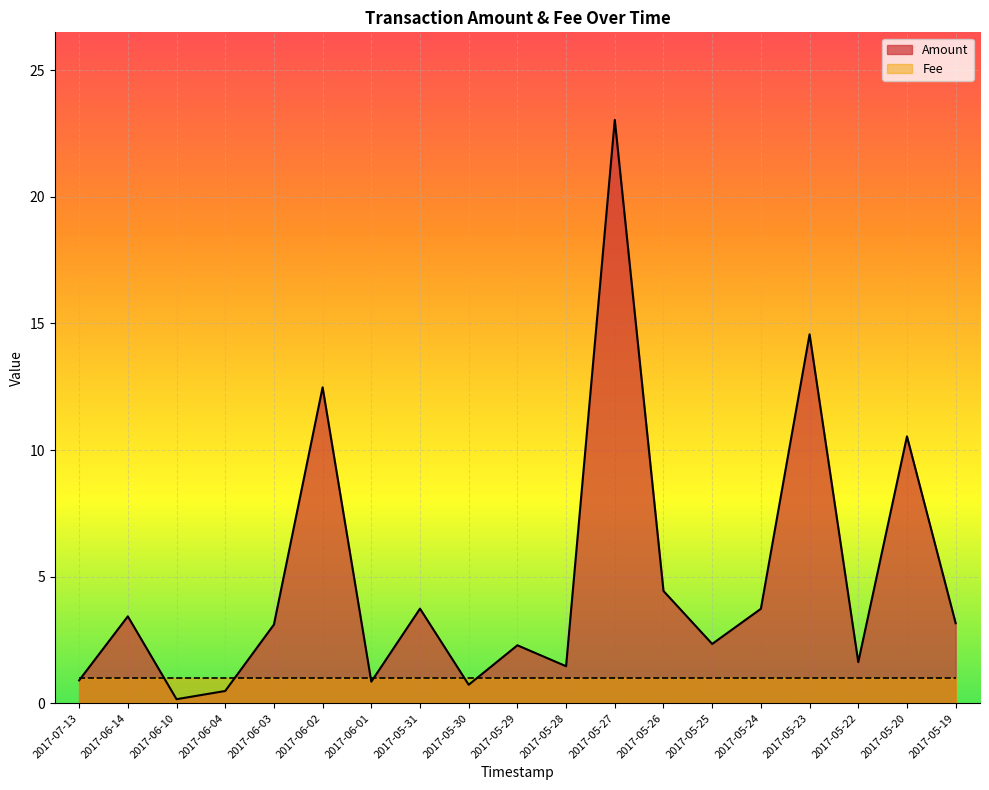

What is the smallest value displayed?

0.2